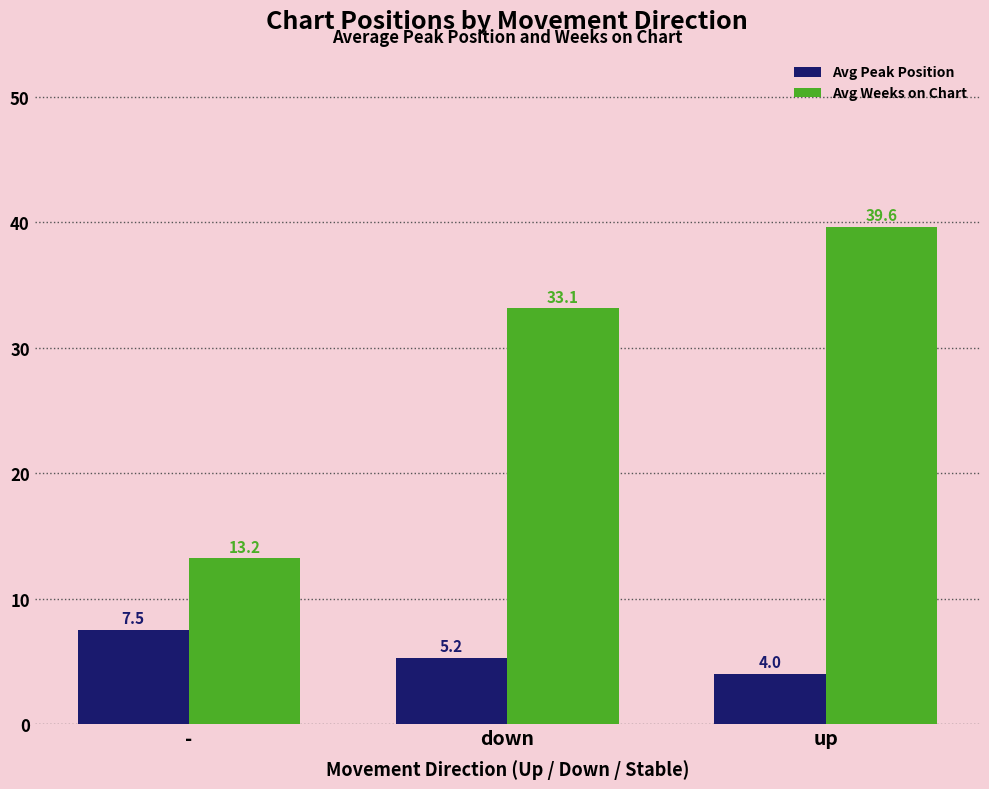

How many bars are there in total?

6